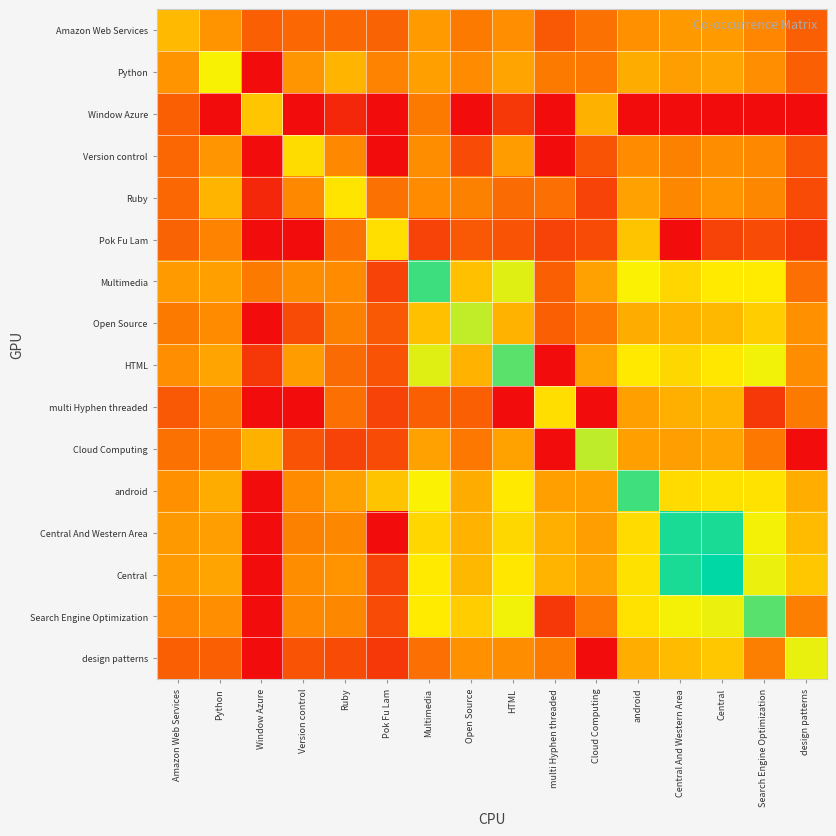

At Window Azure, list the series in order from smallest to largest.

Python, Version control, Pok Fu Lam, Open Source, multi Hyphen threaded, android, Central And Western Area, Central, Search Engine Optimization, design patterns, Ruby, HTML, Amazon Web Services, Multimedia, Cloud Computing, Window Azure